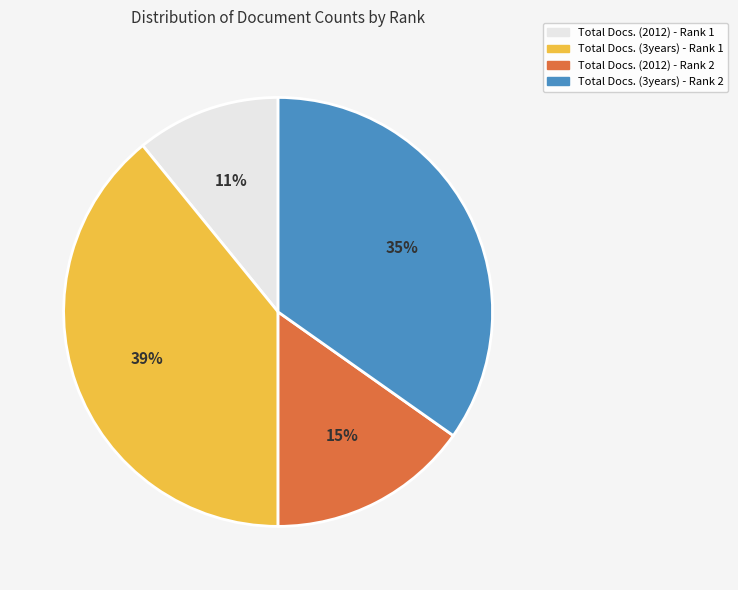

Rank the categories by value from lowest to highest.

Total Docs. (2012) - Rank 1, Total Docs. (2012) - Rank 2, Total Docs. (3years) - Rank 2, Total Docs. (3years) - Rank 1